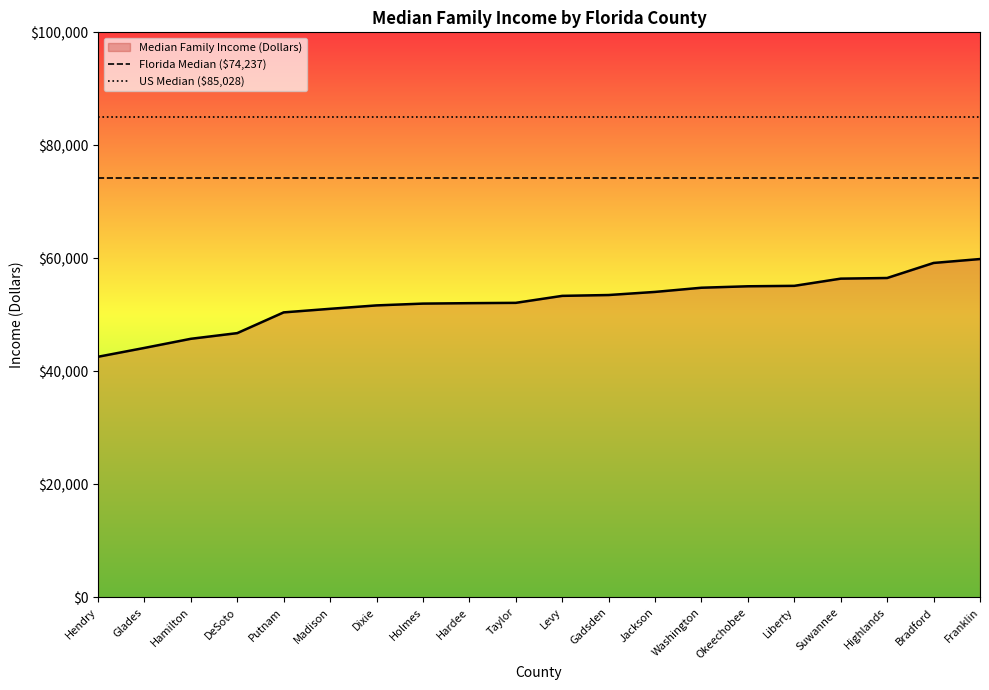

What is the sum of the US Median ($85,028) values at Glades and Hendry?

170056